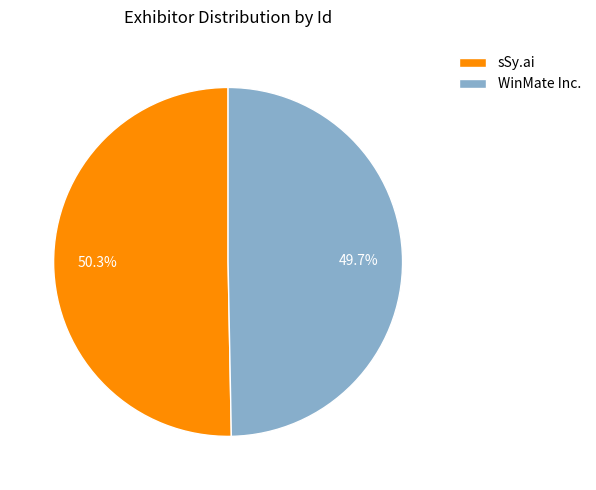

Is sSy.ai the majority of the pie?

Yes